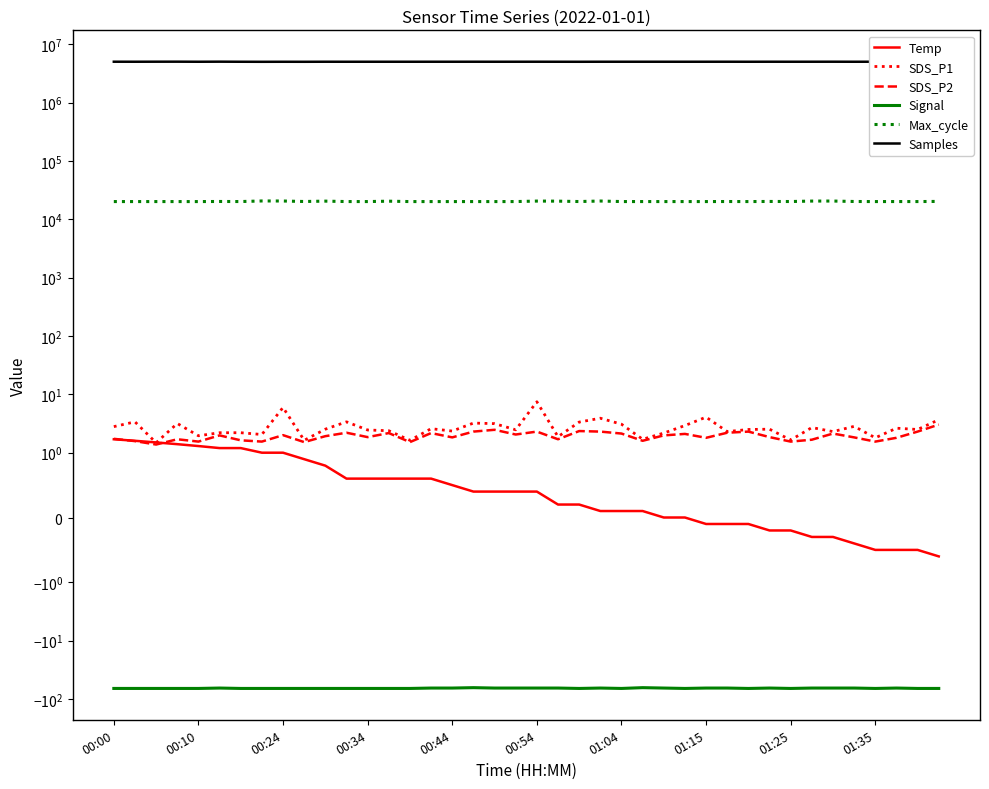

True or false: Samples and Temp cross at least once.

False